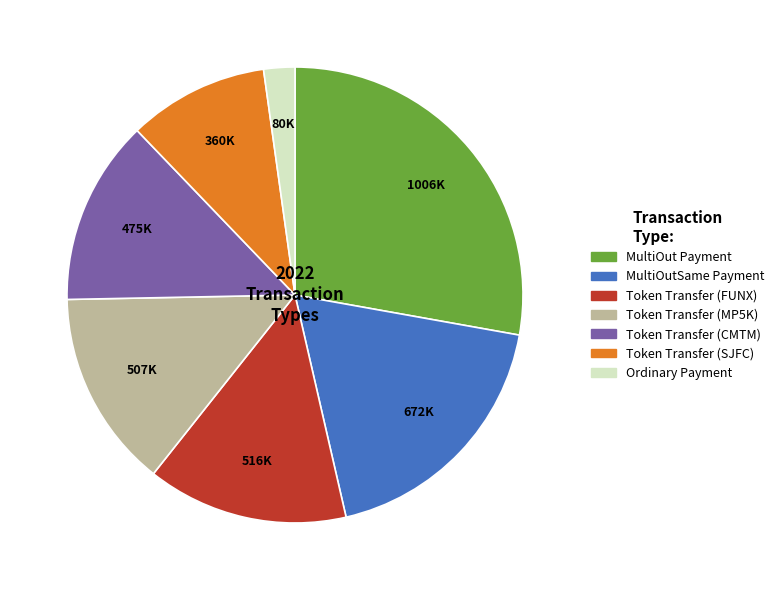

Combined, do Token Transfer (SJFC) and Token Transfer (CMTM) account for over 50%?

No